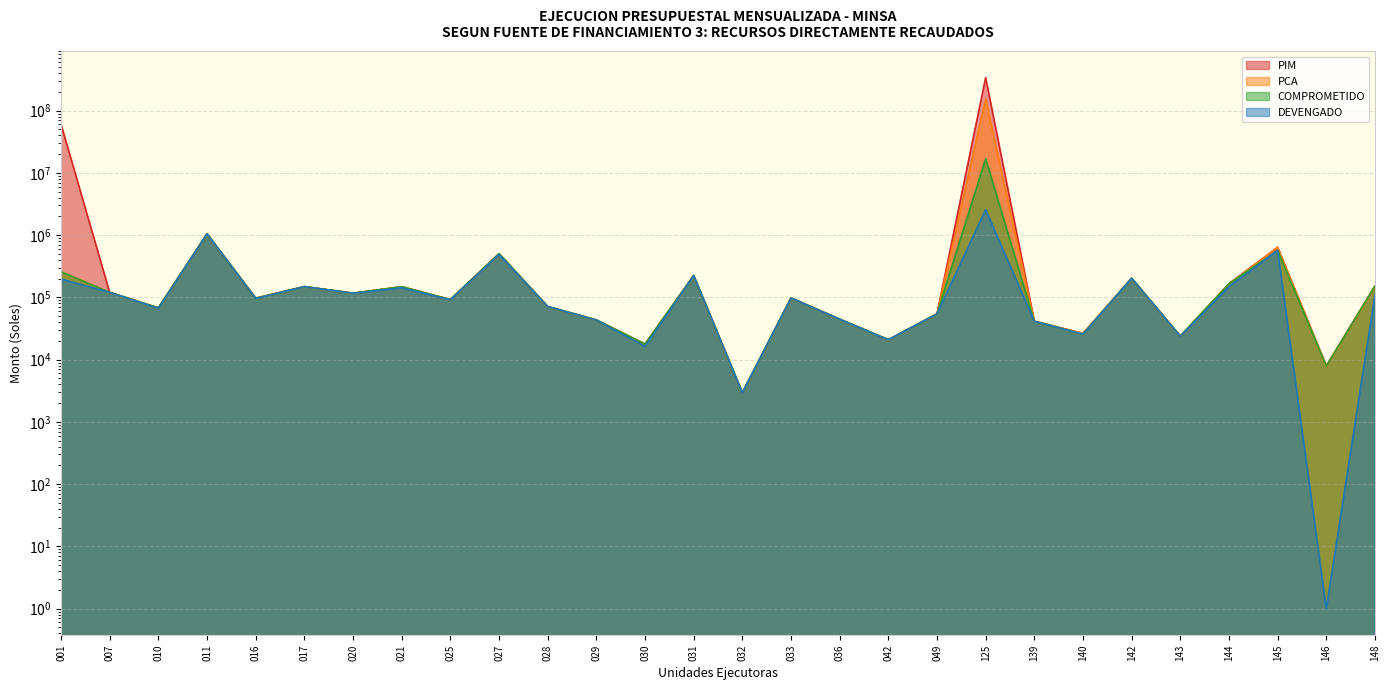

At which label does PCA reach its minimum?

032